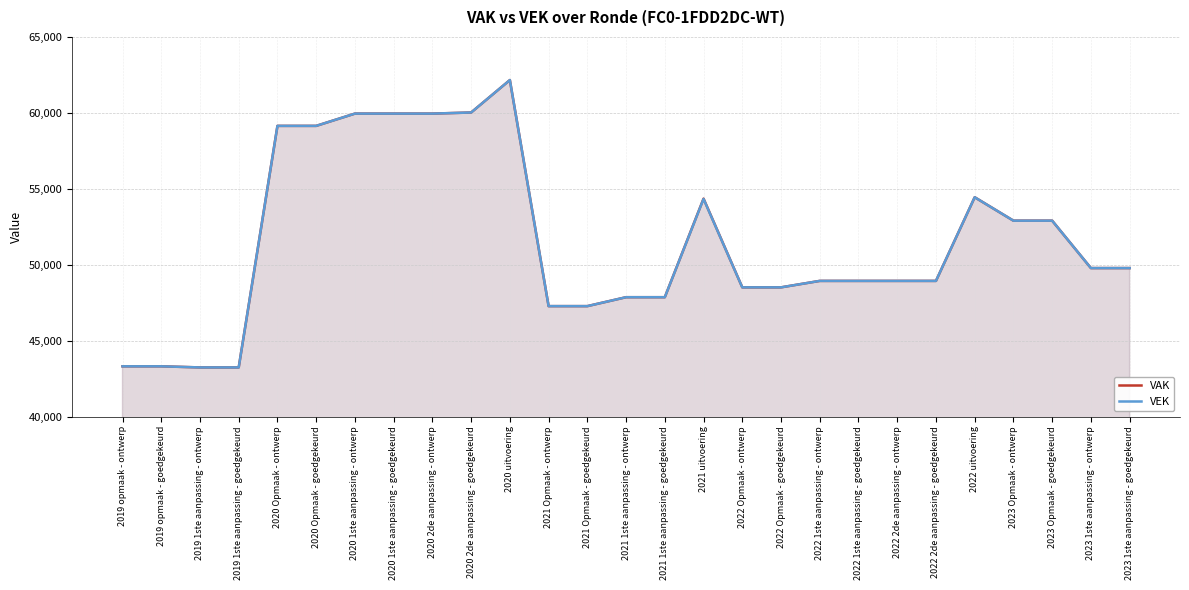

How many series are shown in this chart?

2